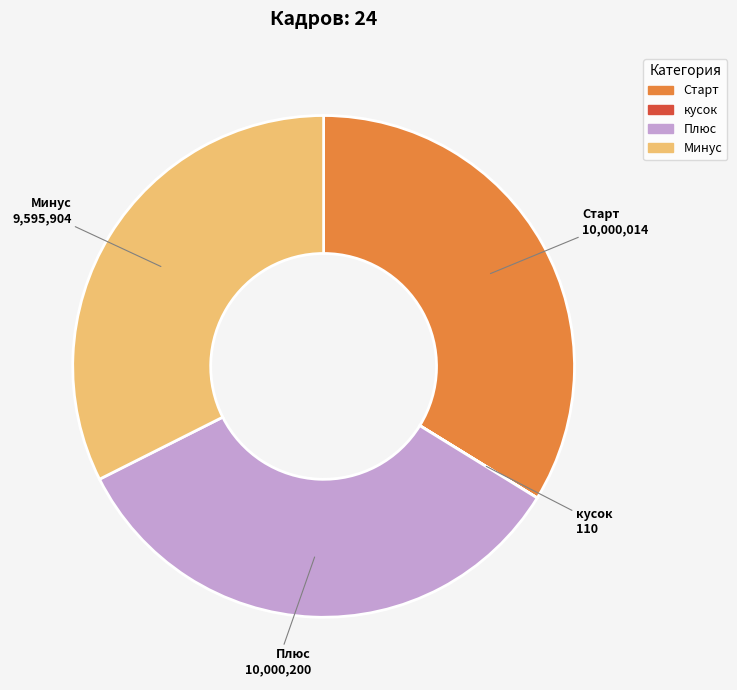

Is the sum of Плюс and Минус greater than half?

Yes